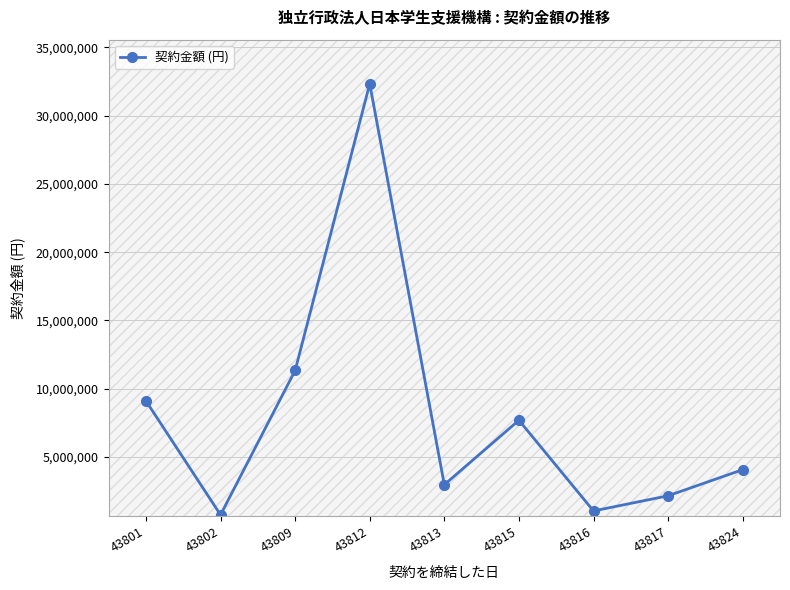

Reading left to right, extract all data points from this chart.

9104040	759000	11332200	32329000	2967580	7687680	1045000	2156000	4070000